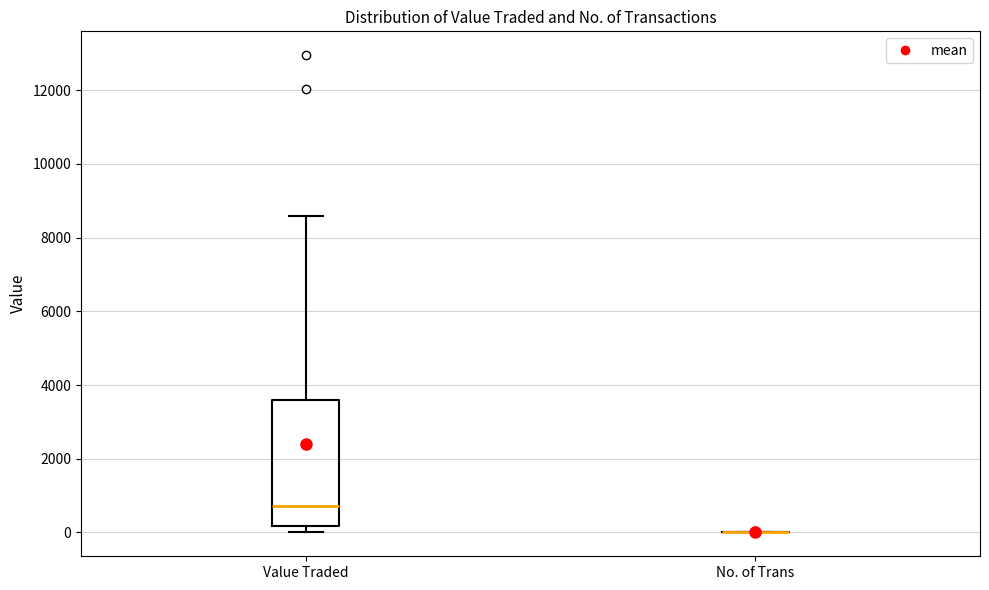

Comparing the boxes themselves (not the whiskers), which one is the tallest?

Value Traded